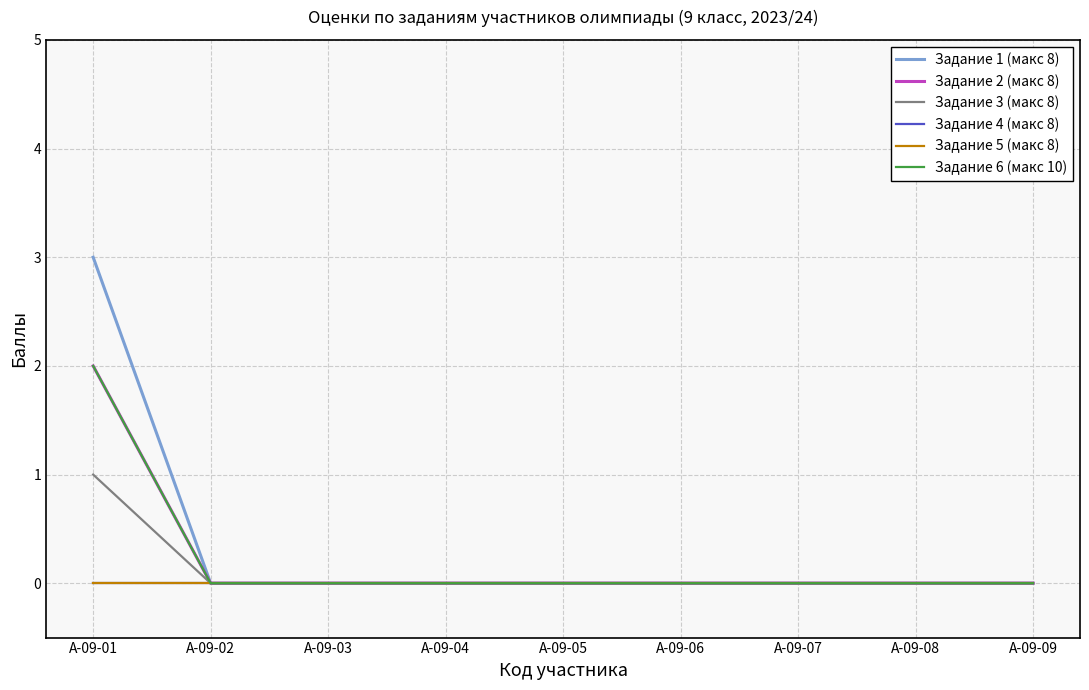

Which series has the widest spread of values?

Задание 1 (макс 8)